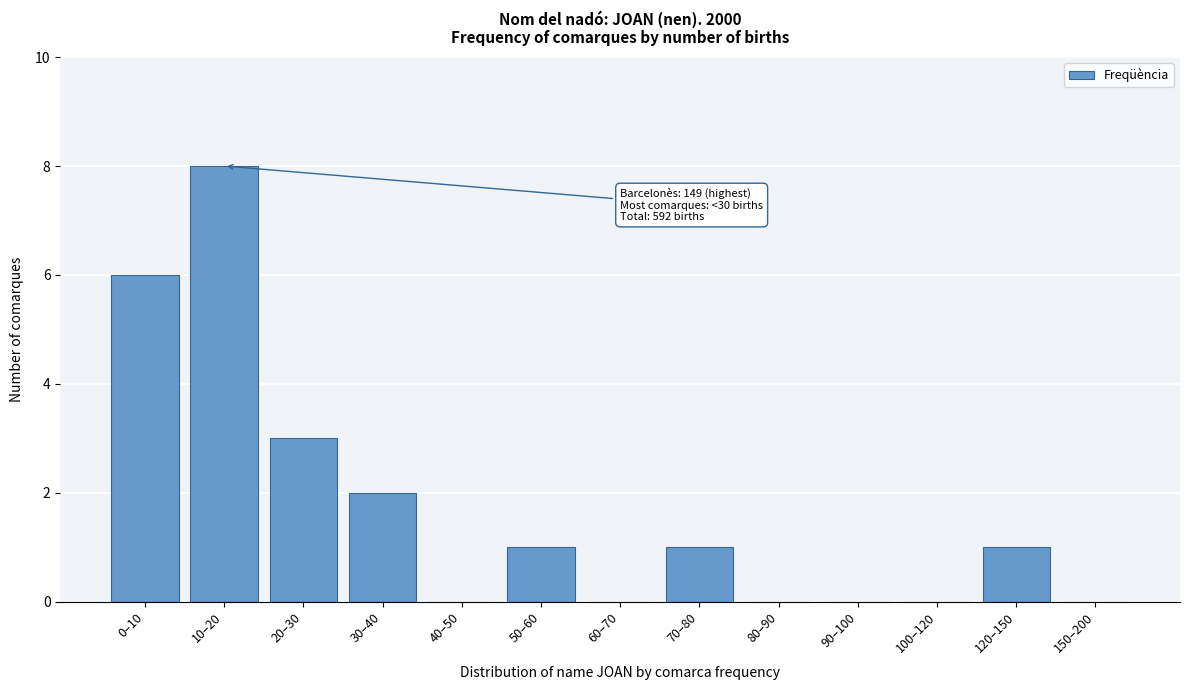

Reading left to right, extract all data points from this chart.

0–10=6	10–20=8	20–30=3	30–40=2	40–50=0	50–60=1	60–70=0	70–80=1	80–90=0	90–100=0	100–120=0	120–150=1	150–200=0